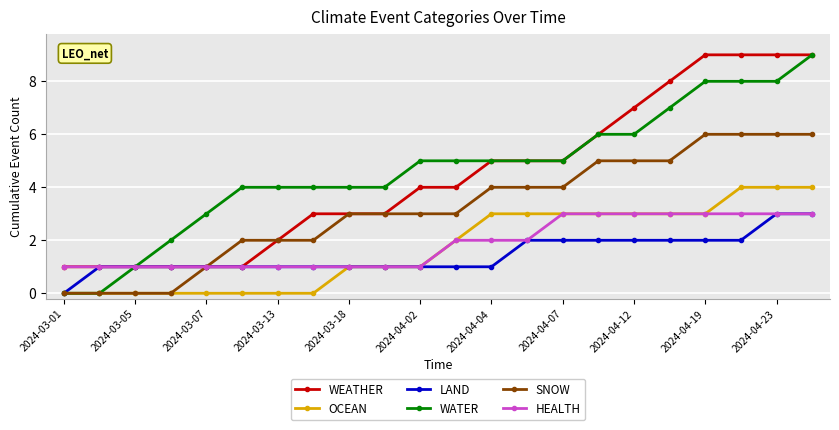

What is the maximum value shown in the chart?

9